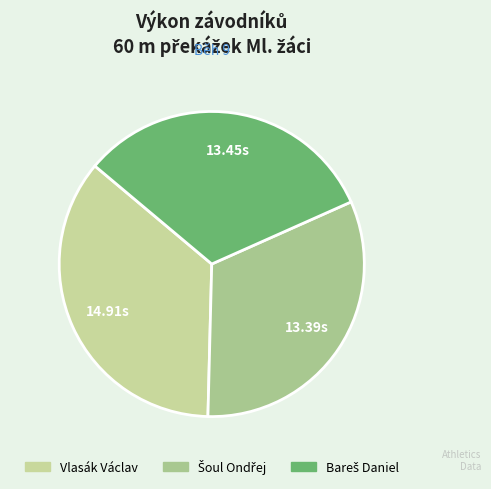

Does any single category account for the majority?

No